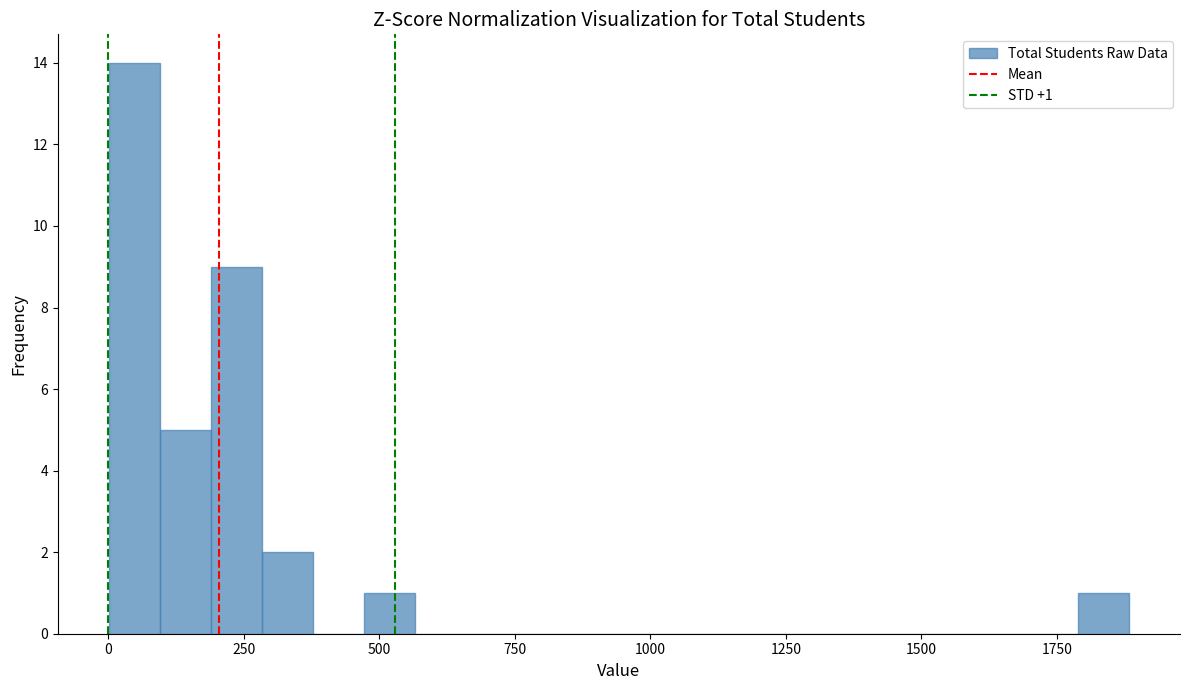

Around what value on the x-axis is the tallest bar? Give the approximate position of its centre, as read against the axis.

50